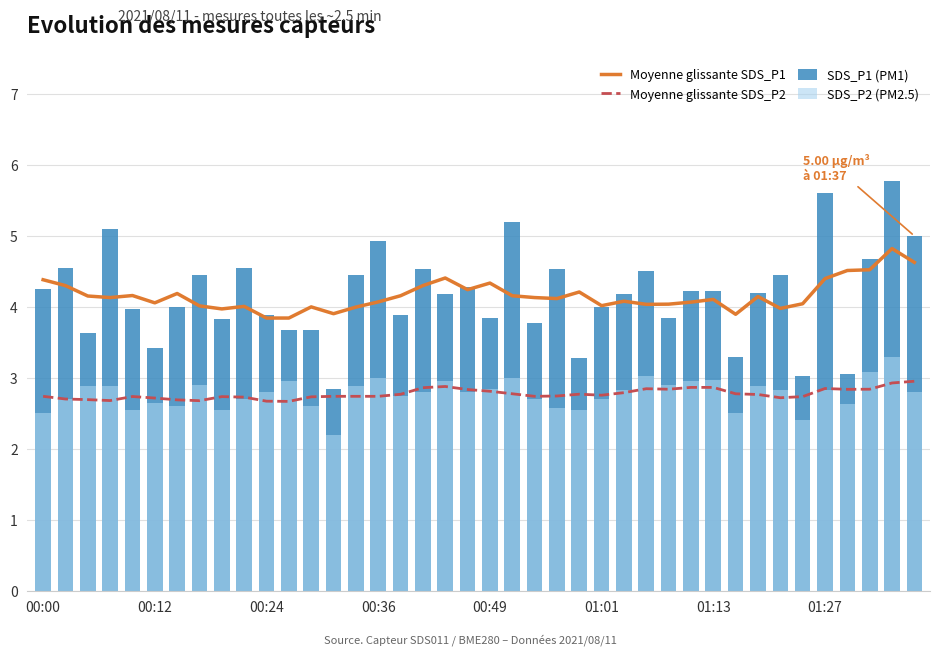

Which has a higher value, 00:00 or 34?

00:00